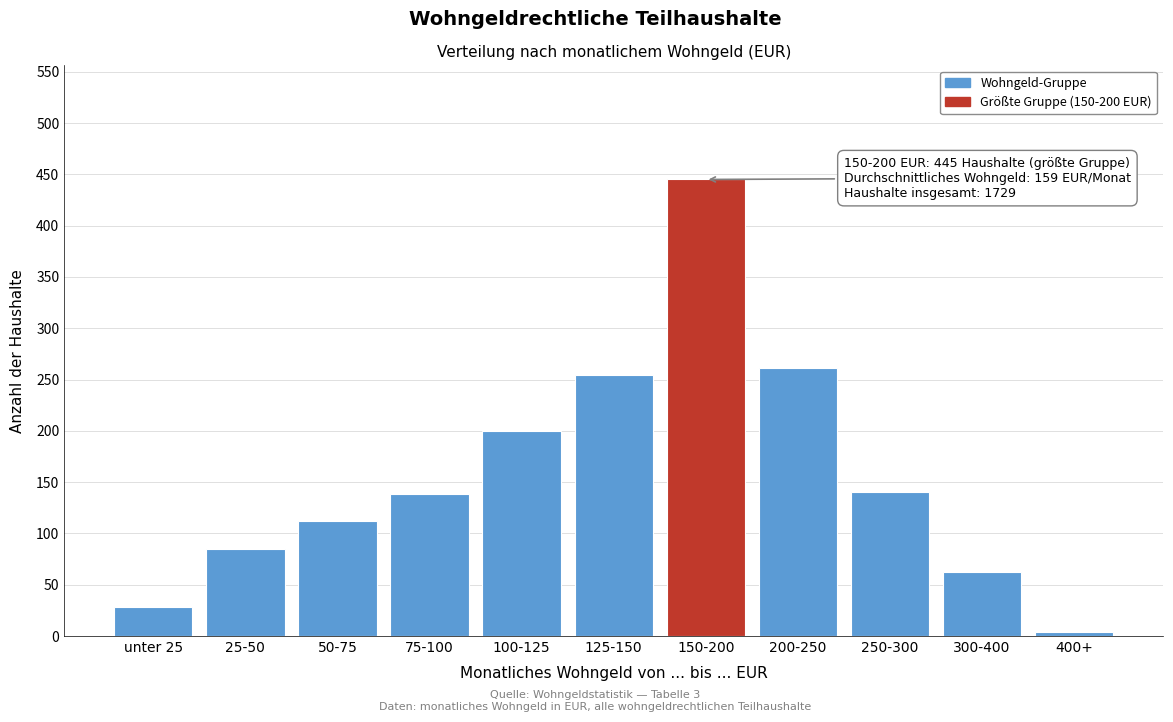

What is the difference between the second highest and minimum values?

257